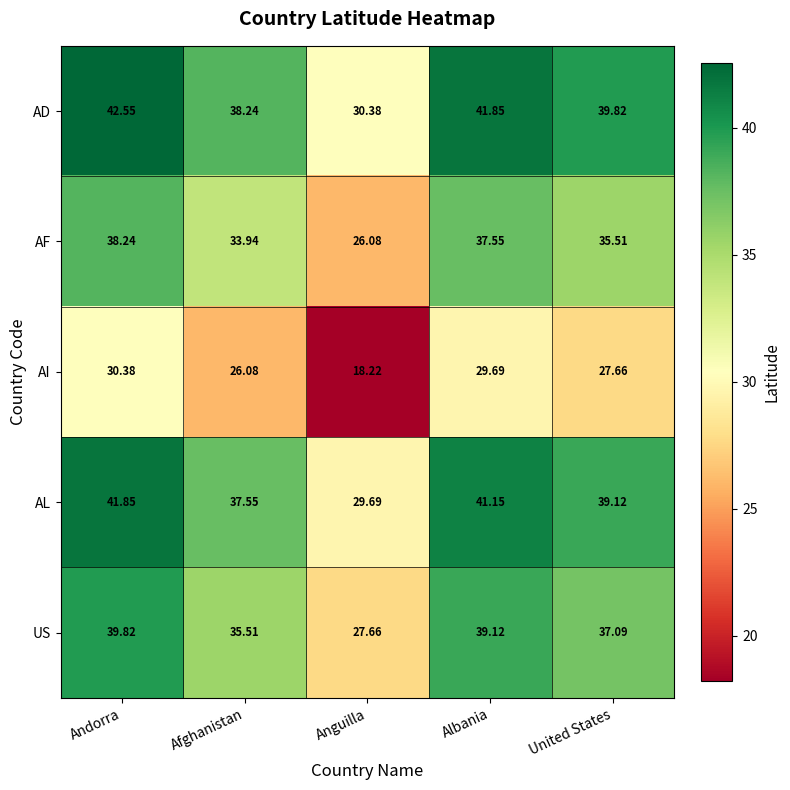

Count the number of data series in this chart.

5